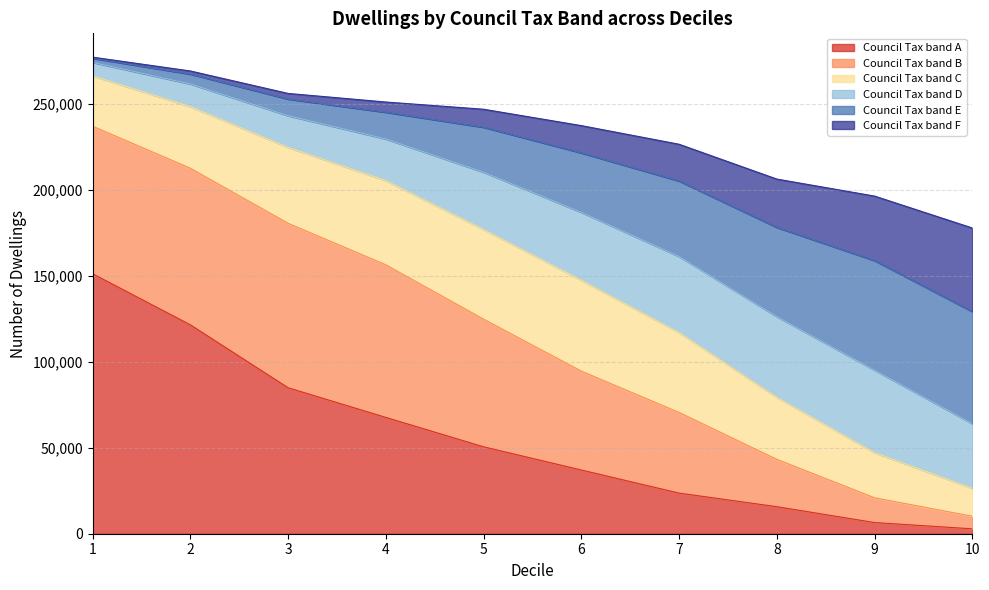

True or false: Council Tax band F has a value of 57272 at 3.

False